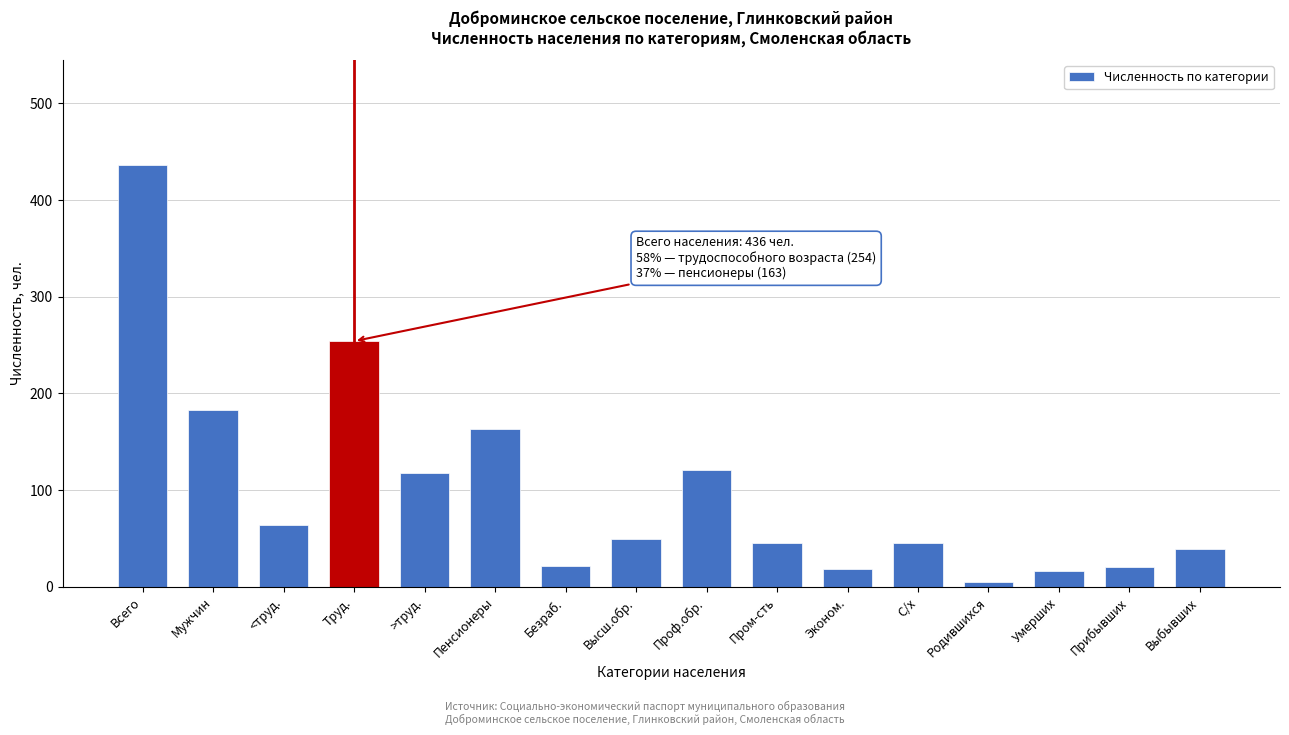

What is the label of the 7th bar from the left?

Безраб.